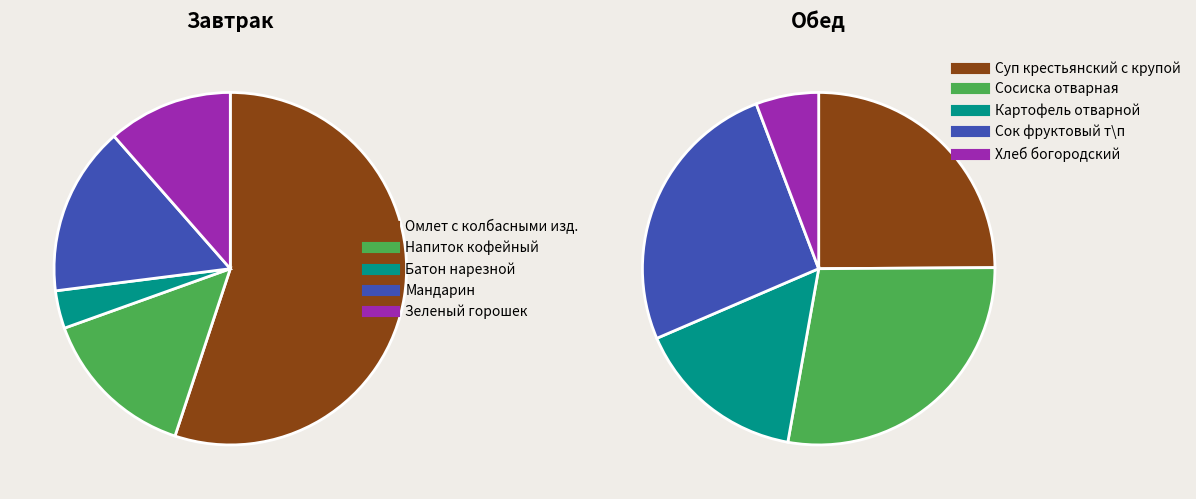

Approximately how many times larger is the value at Суп крестьянский с крупой compared to Омлет с колбасными изд.?

0.5